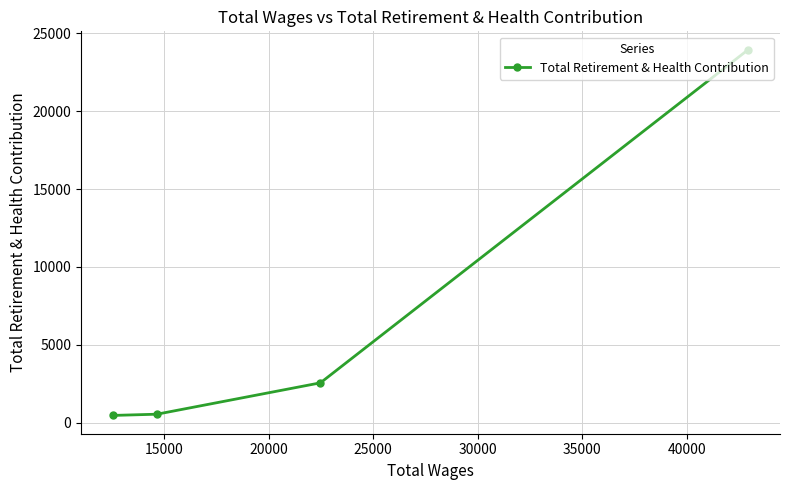

What is the greatest value displayed?

23955